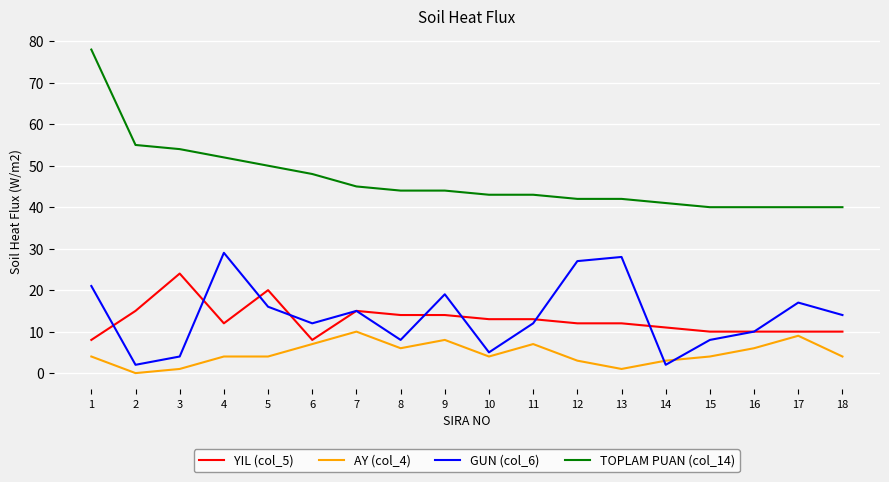

Which series changed the most between 6 and 16?

TOPLAM PUAN (col_14)